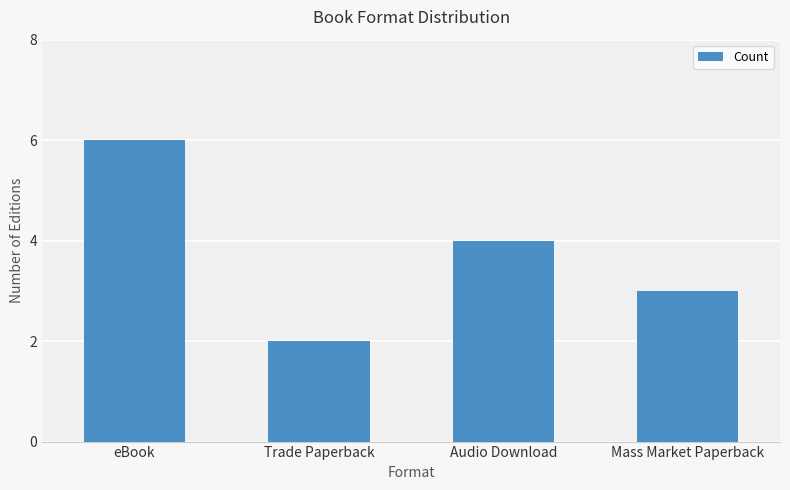

Reading left to right, extract all data points from this chart.

eBook=6	Trade Paperback=2	Audio Download=4	Mass Market Paperback=3